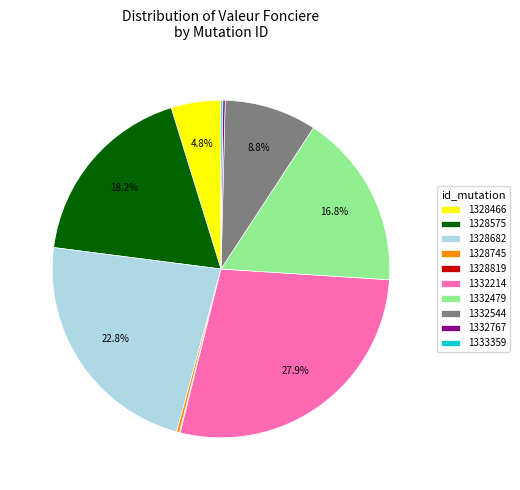

Which slice is the largest?

1332214